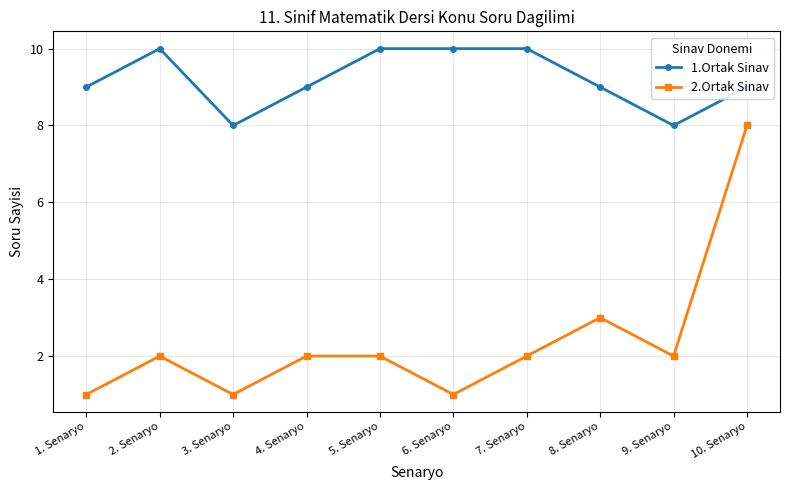

Is it true that 1.Ortak Sinav equals 6 at 4. Senaryo?

False